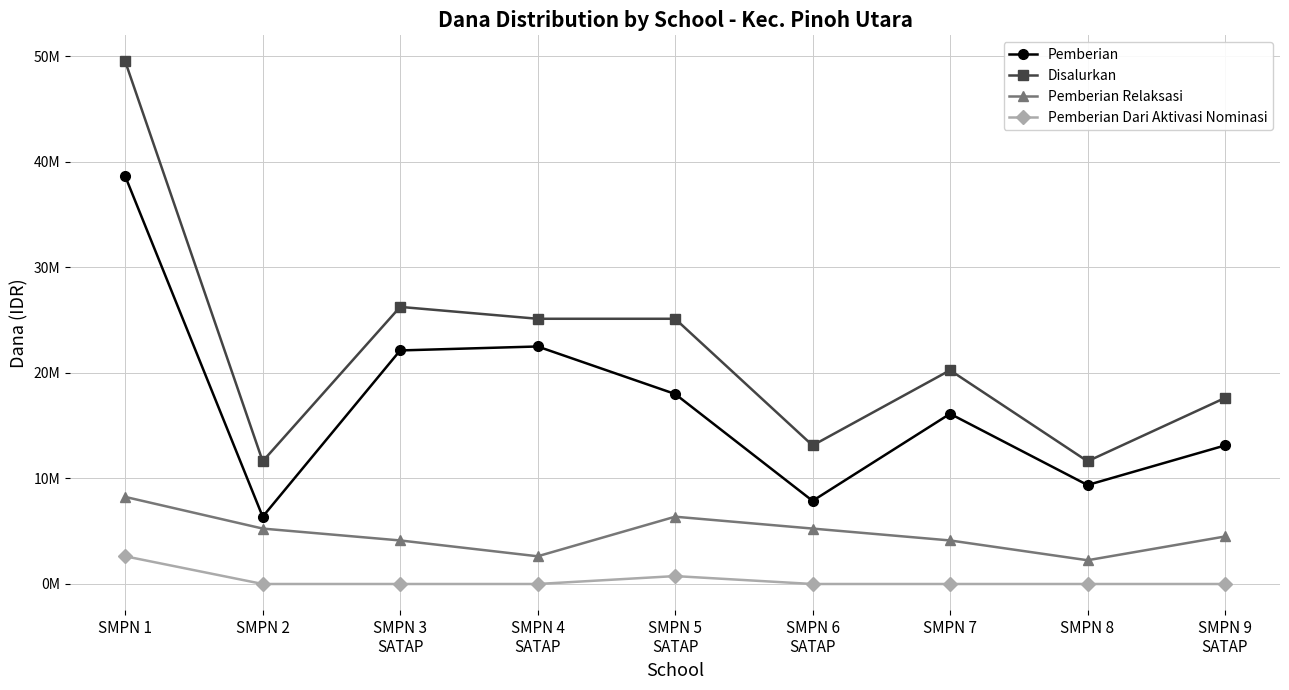

What position from the left is SMPN 9
SATAP?

9